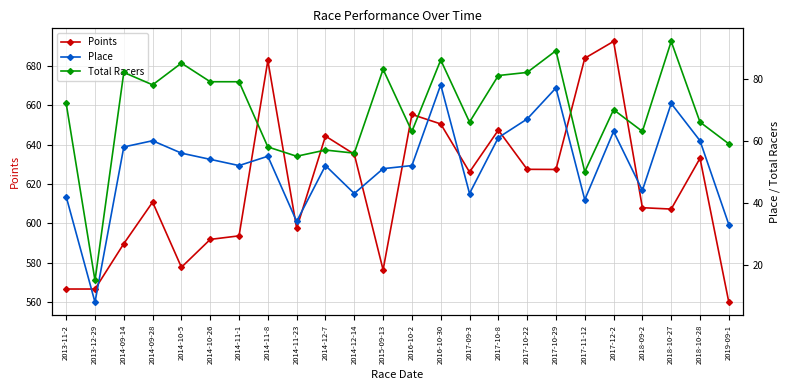

What position from the left is 2013-12-29?

2